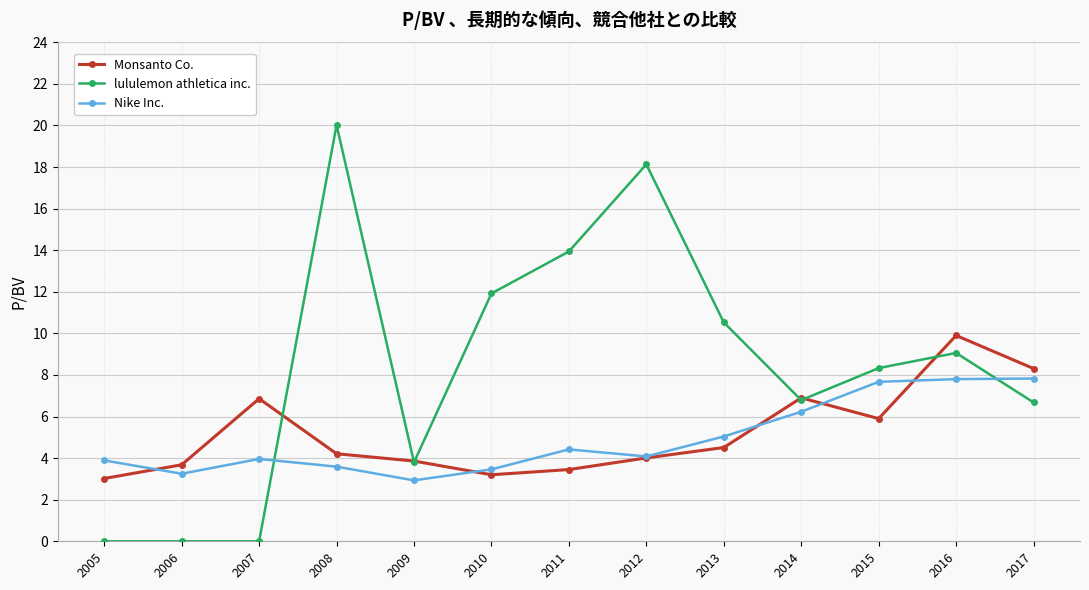

What is the maximum value shown in the chart?

20.0